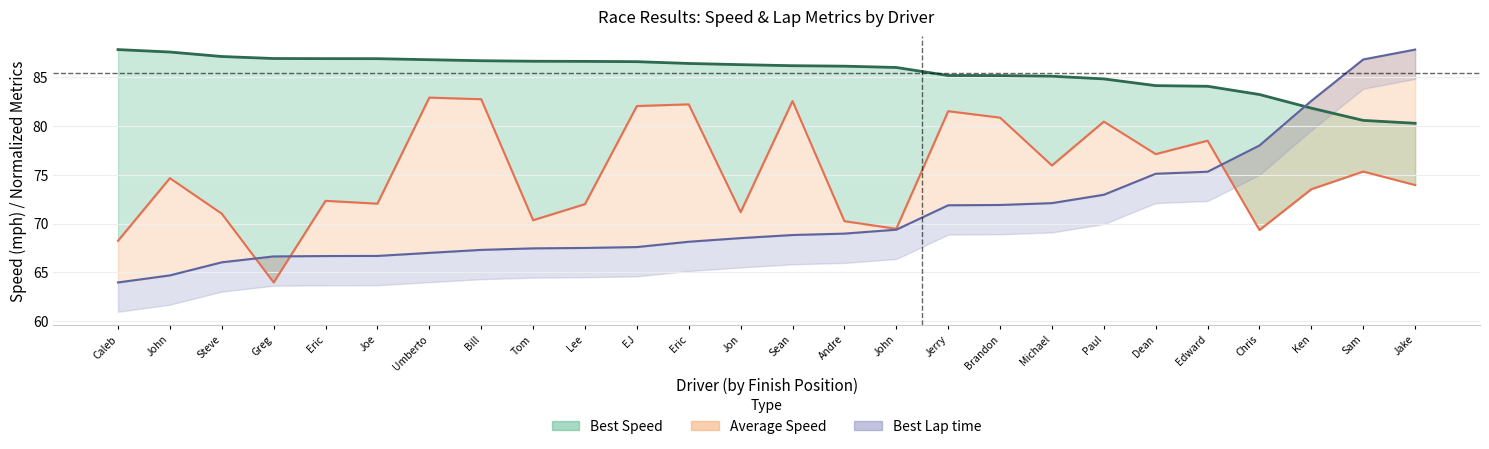

Read the Best Lap (scaled) value at John.

69.4